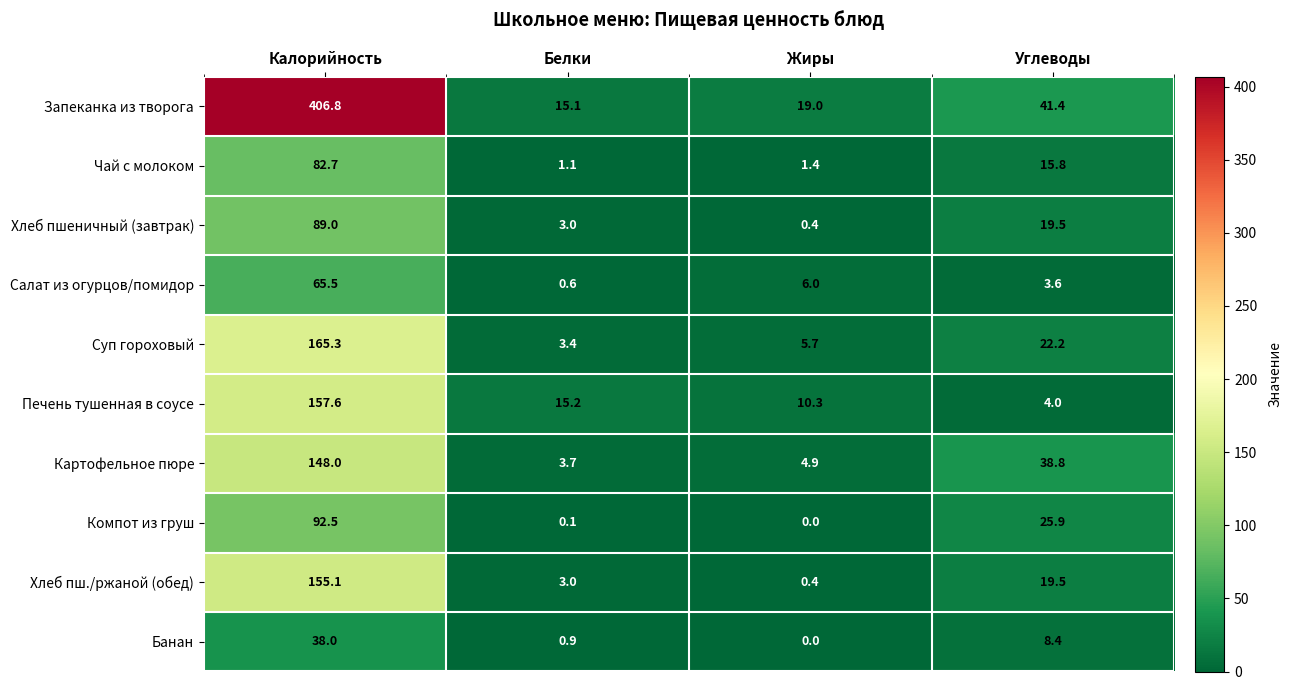

Which series has the largest total across all categories?

Запеканка из творога